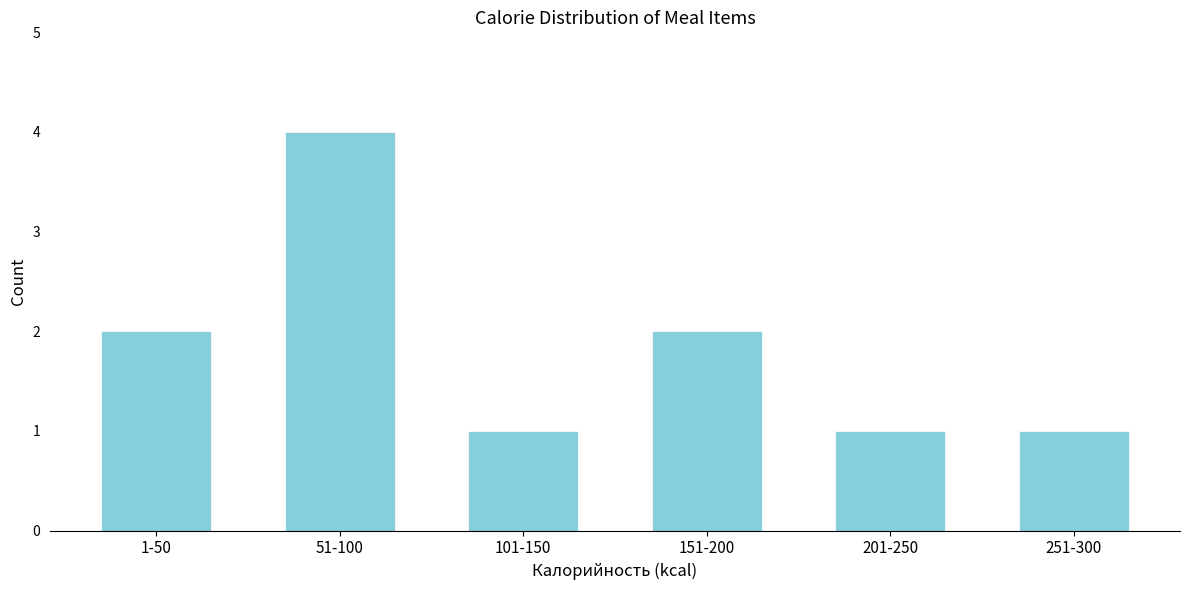

Reading left to right, extract all data points from this chart.

2	4	1	2	1	1